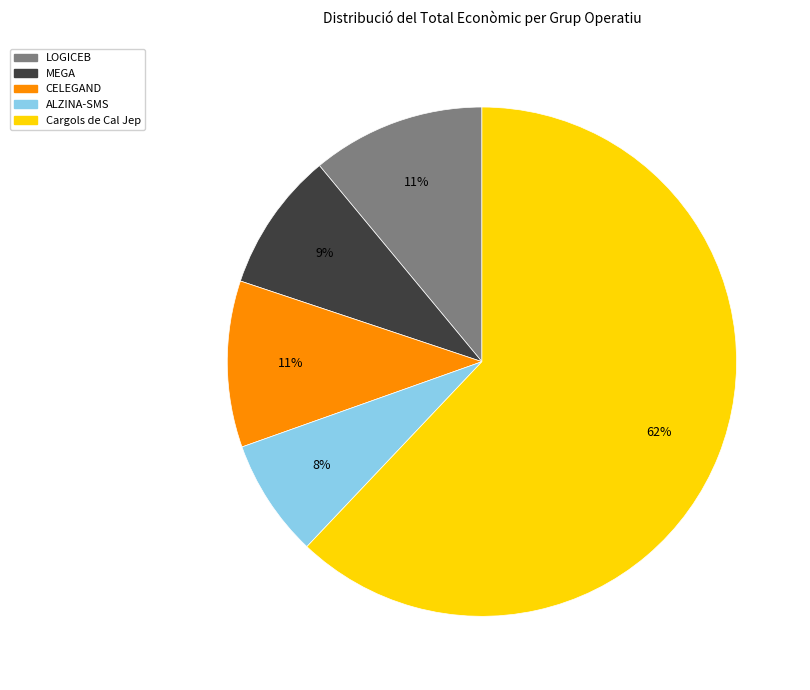

To the nearest percent, what is the combined percentage of LOGICEB and ALZINA-SMS?

19%